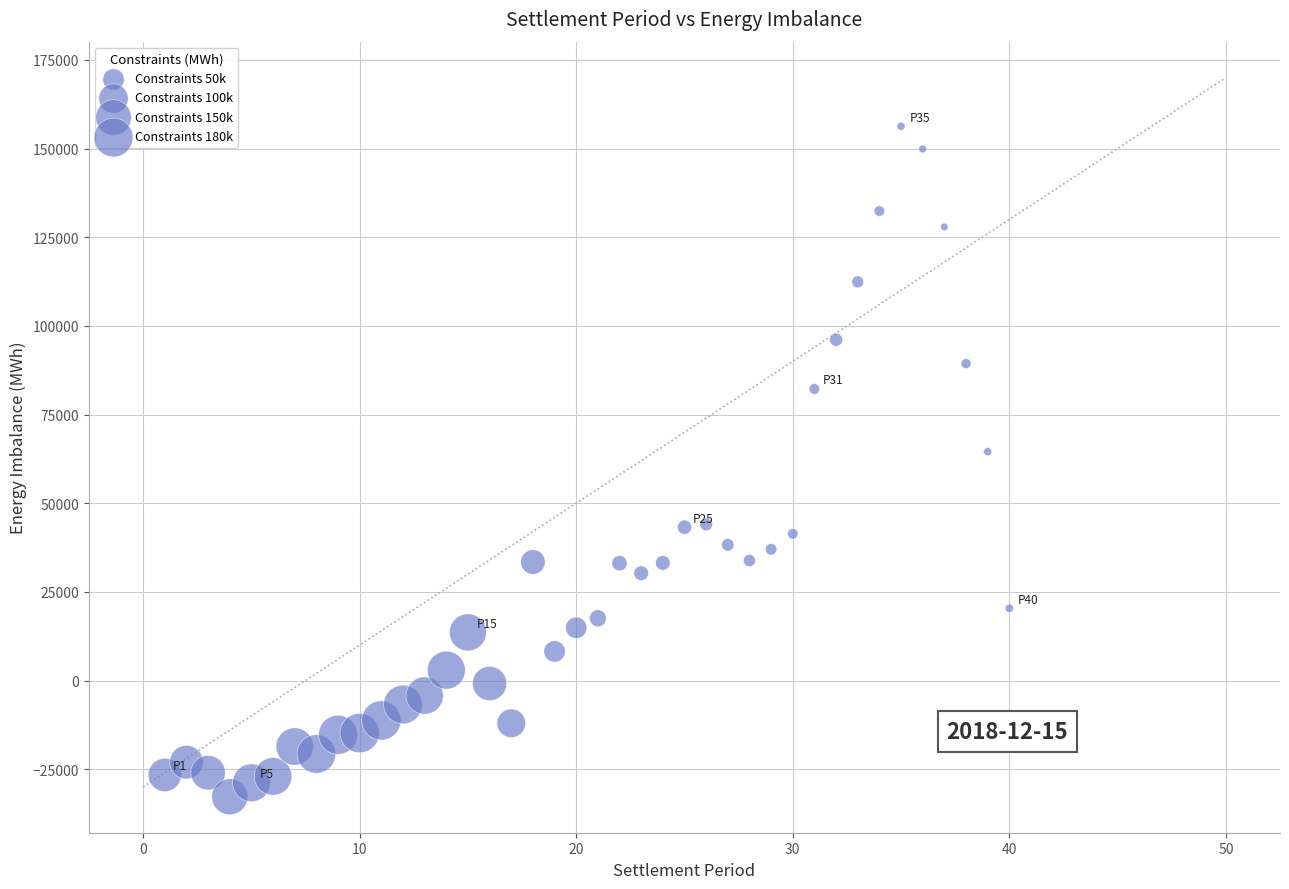

What is the range of X values (max minus min)?

39.0